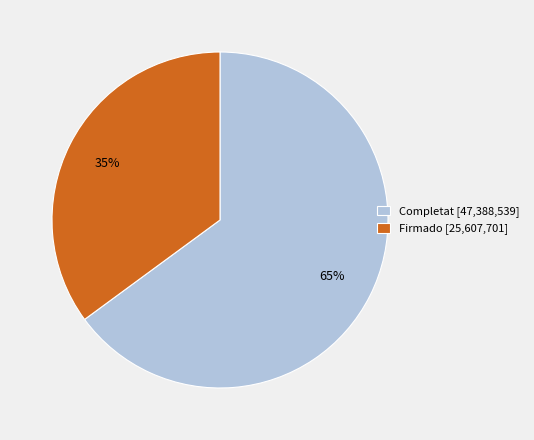

What is the ratio of the value at Completat [47,388,539] to the value at Firmado [25,607,701]?

1.9